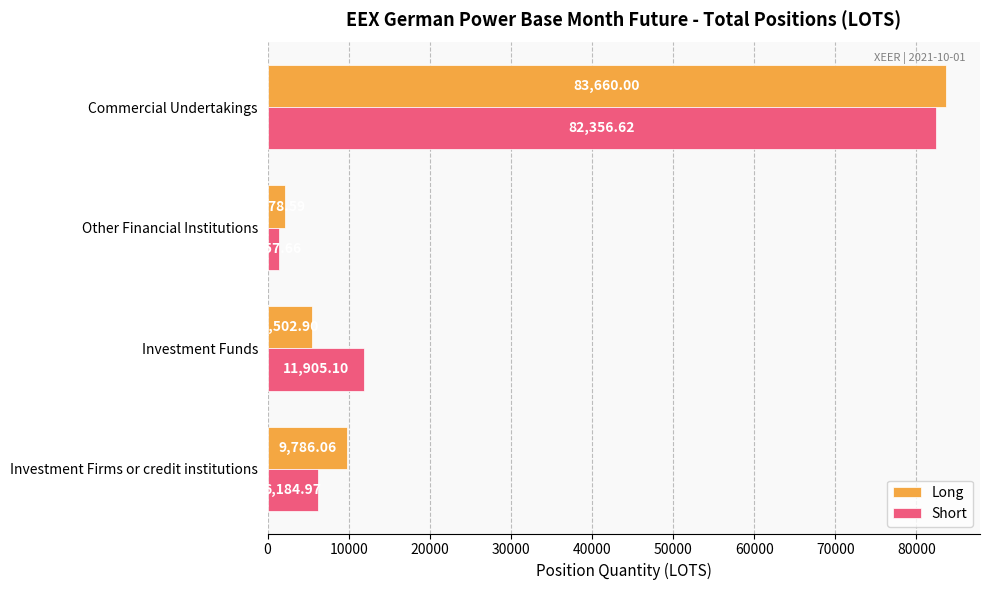

What is the smallest value displayed?

1357.7